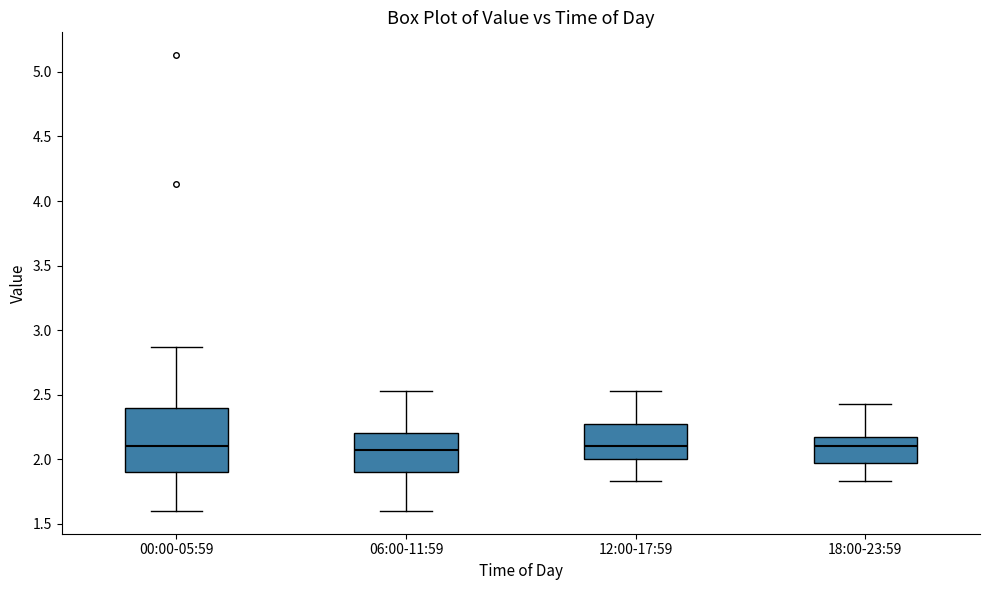

Where is the upper edge of the box for 00:00-05:59 on the y-axis? The values are not printed on the chart, so give them approximately, as read against the axis.

2.40